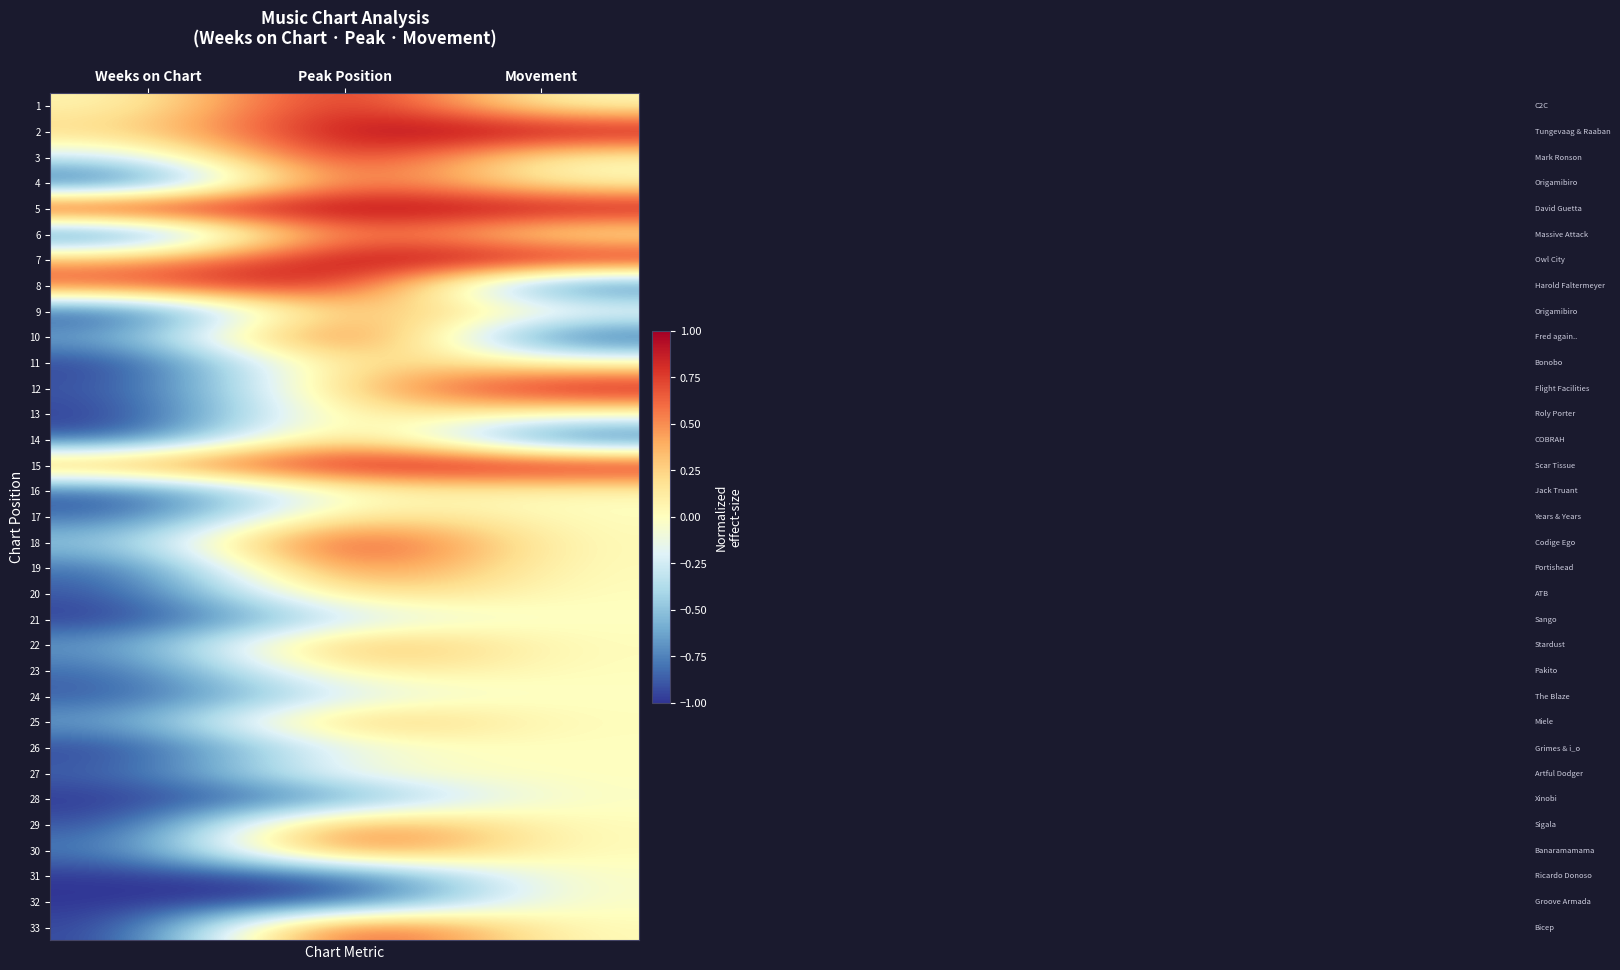

What is the smallest value displayed?

-1.0